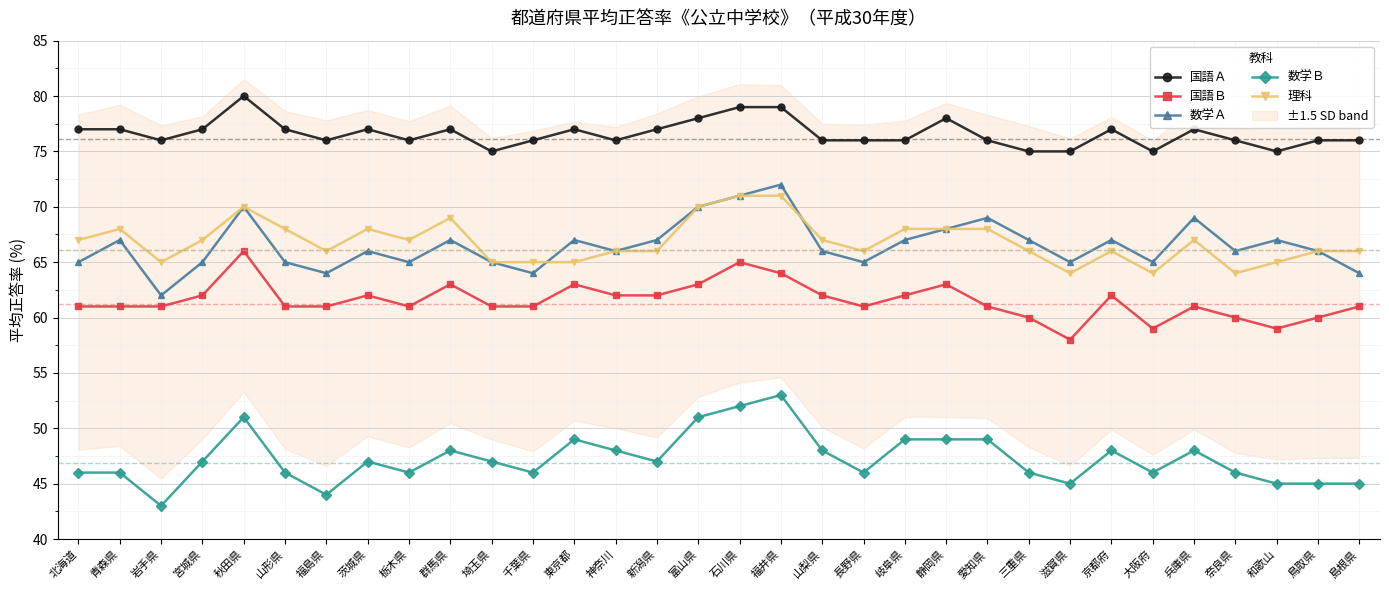

Reading left to right, what are all the values shown in this chart?

国語Ａ: 77	77	76	77	80	77	76	77	76	77	75	76	77	76	77	78	79	79	76	76	76	78	76	75	75	77	75	77	76	75	76	76
国語Ｂ: 61	61	61	62	66	61	61	62	61	63	61	61	63	62	62	63	65	64	62	61	62	63	61	60	58	62	59	61	60	59	60	61
数学Ａ: 65	67	62	65	70	65	64	66	65	67	65	64	67	66	67	70	71	72	66	65	67	68	69	67	65	67	65	69	66	67	66	64
数学Ｂ: 46	46	43	47	51	46	44	47	46	48	47	46	49	48	47	51	52	53	48	46	49	49	49	46	45	48	46	48	46	45	45	45
理科: 67	68	65	67	70	68	66	68	67	69	65	65	65	66	66	70	71	71	67	66	68	68	68	66	64	66	64	67	64	65	66	66